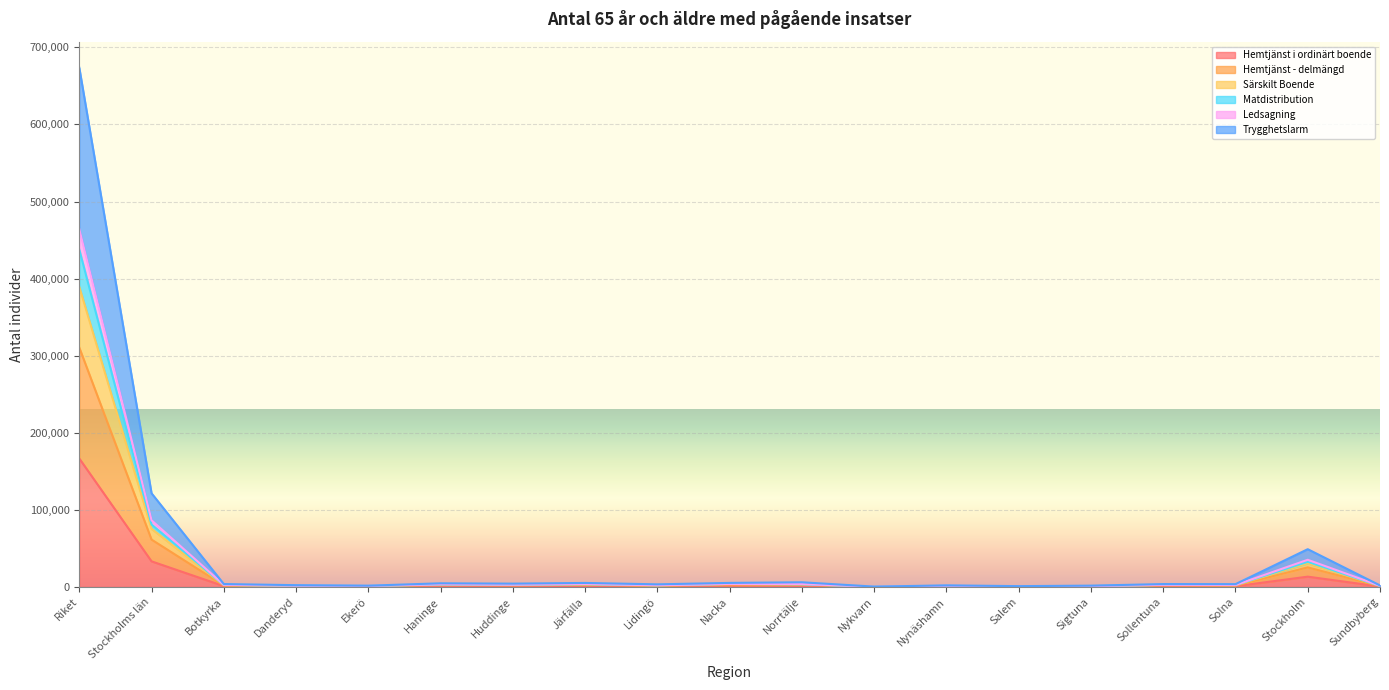

What is the spread (max minus min) of values at Salem?

722